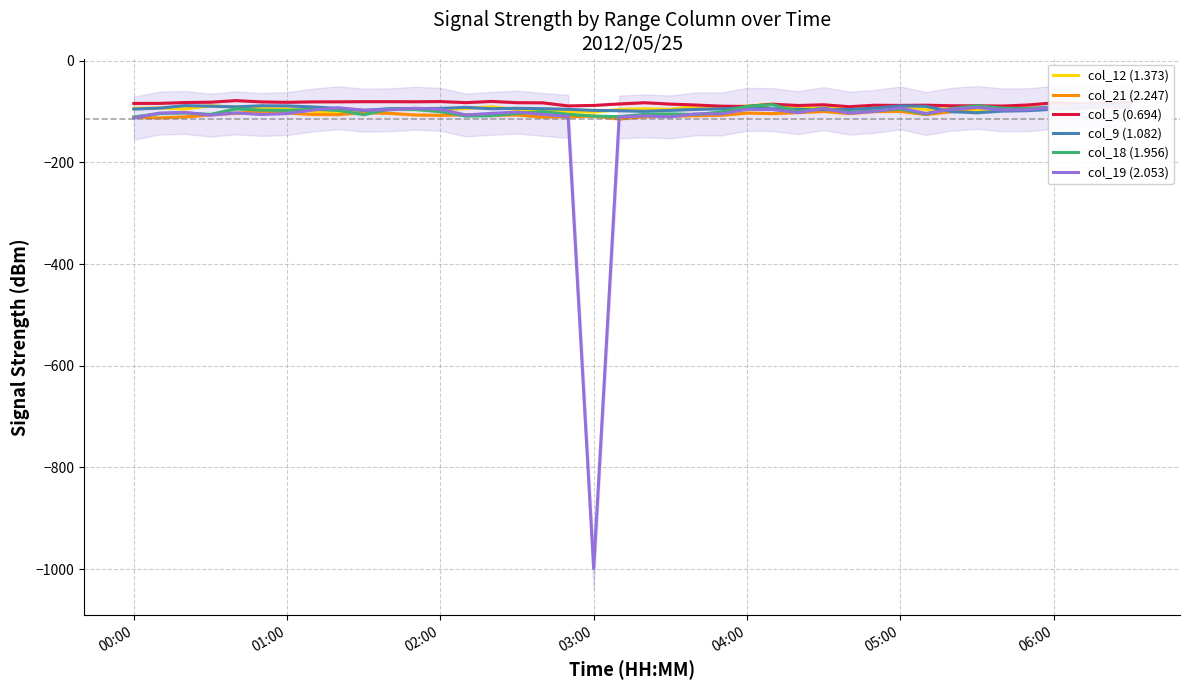

What is the value of the col_19 (2.053) point at the 17th from the left?

-105.6